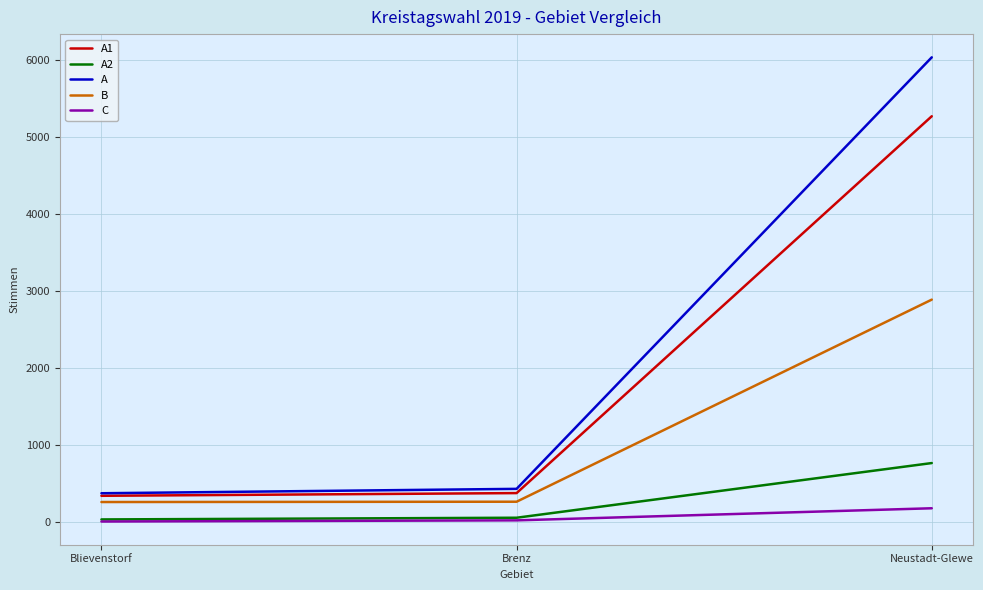

Rank the series at Neustadt-Glewe from lowest to highest value.

C, A2, B, A1, A